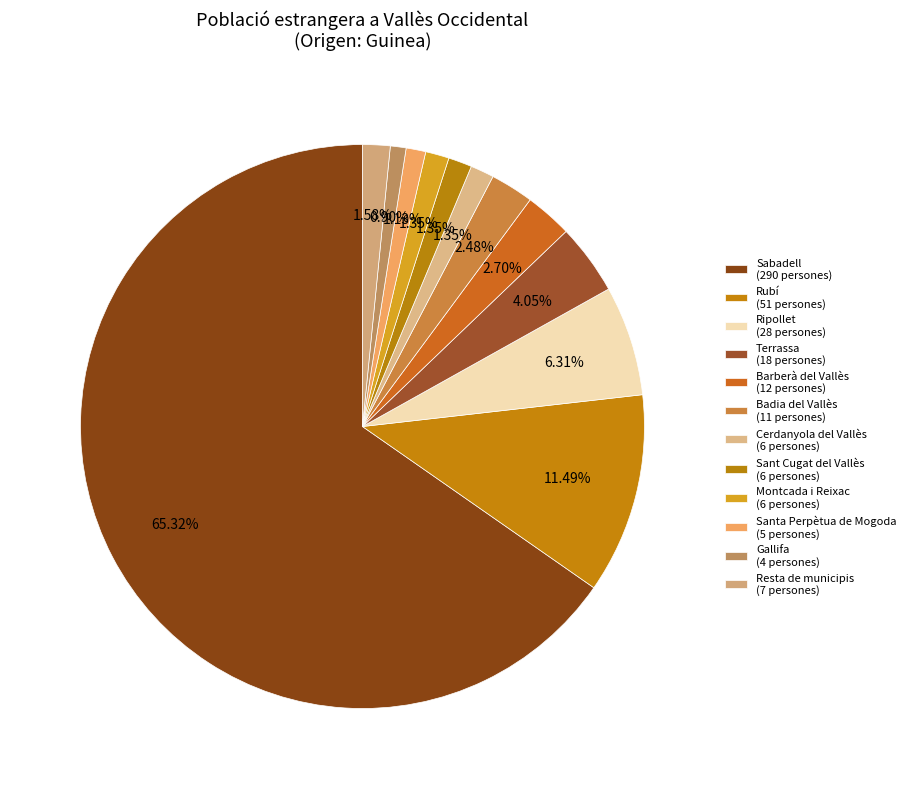

How many slices are in this pie chart?

12